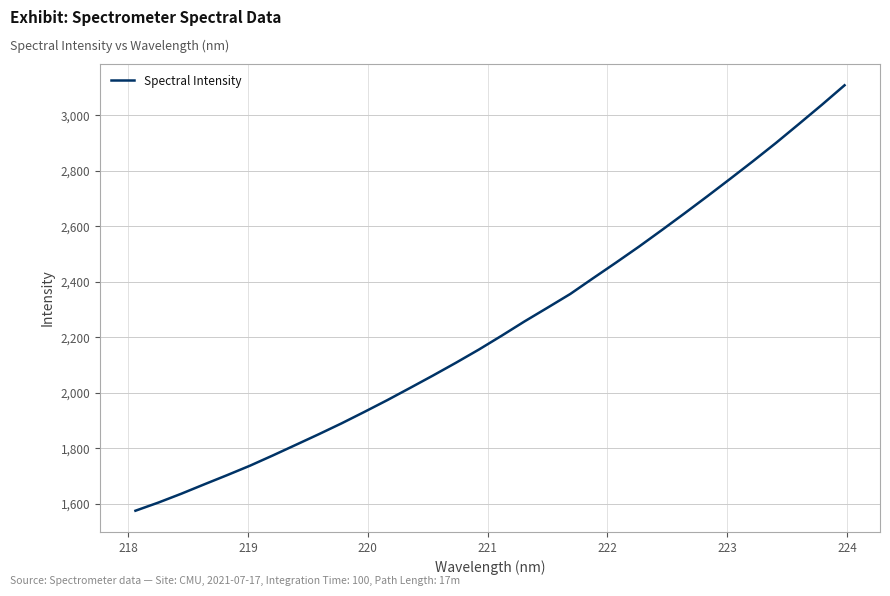

What is the difference between the maximum and minimum values?

1533.6